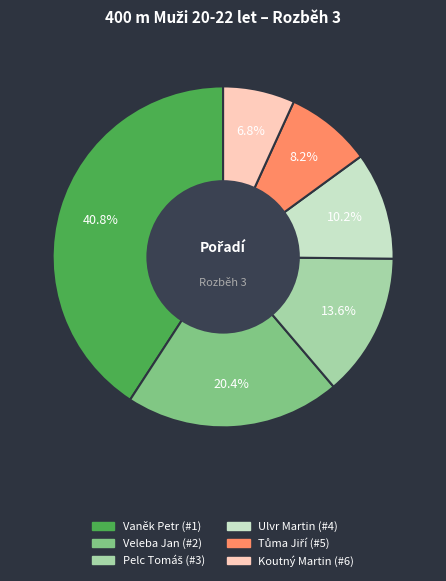

How much of the chart is everything except Veleba Jan?

79.6%